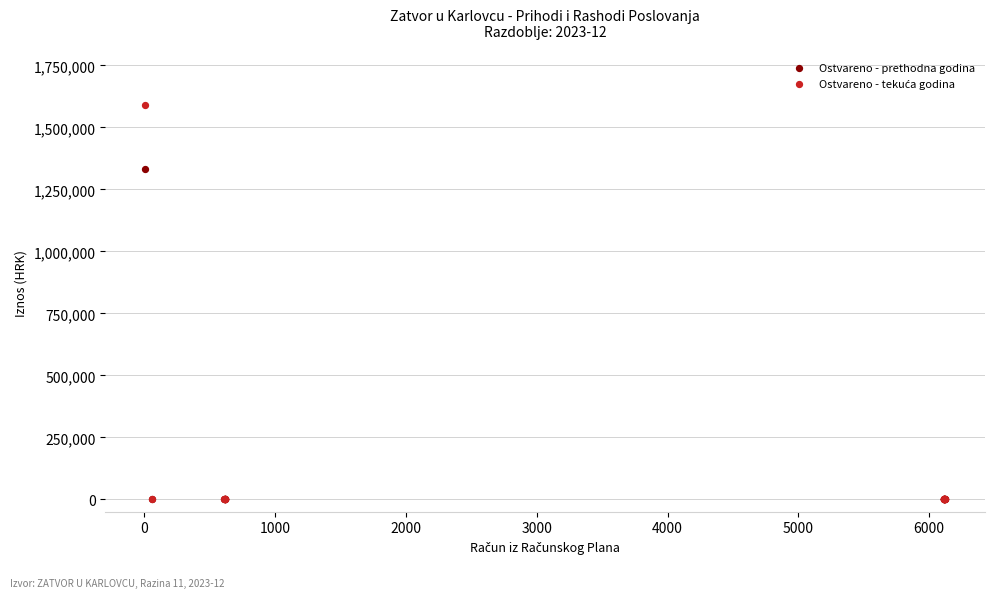

Across all series, what Y value is closest to 794344?

1331683.0